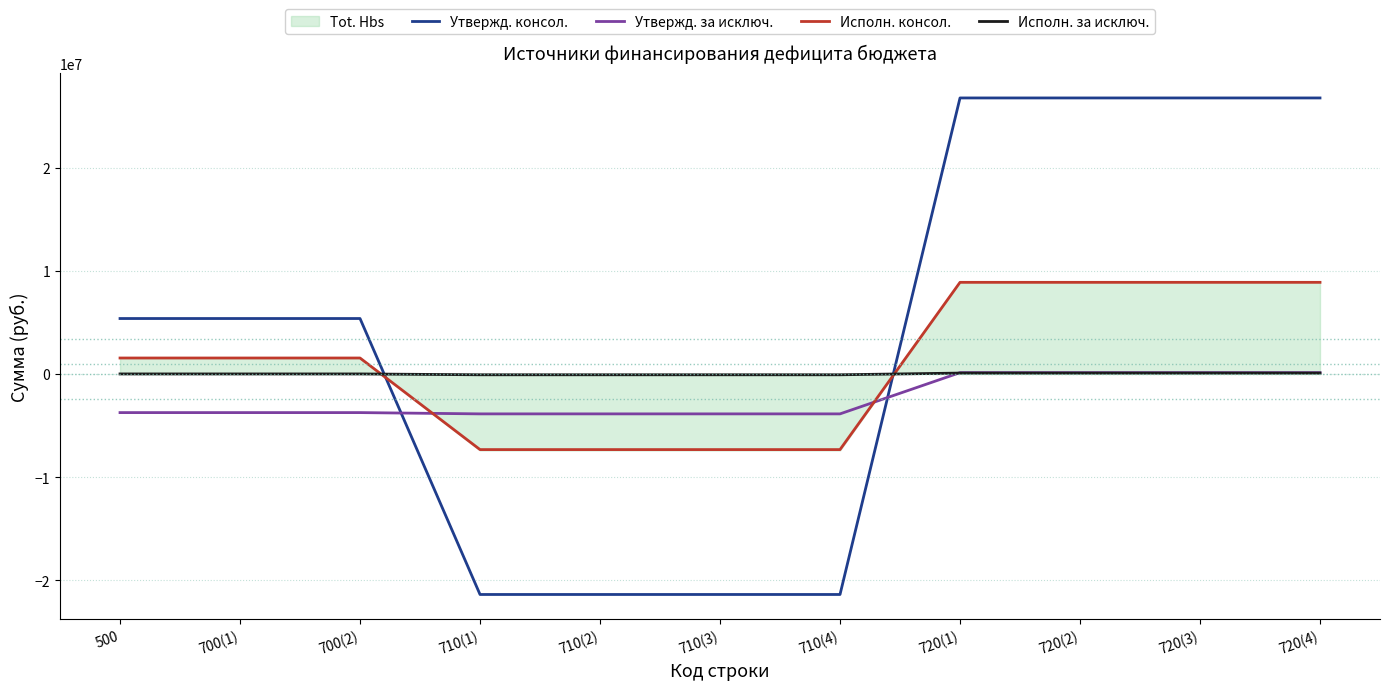

At which category is the sum across all series the highest?

720(1)